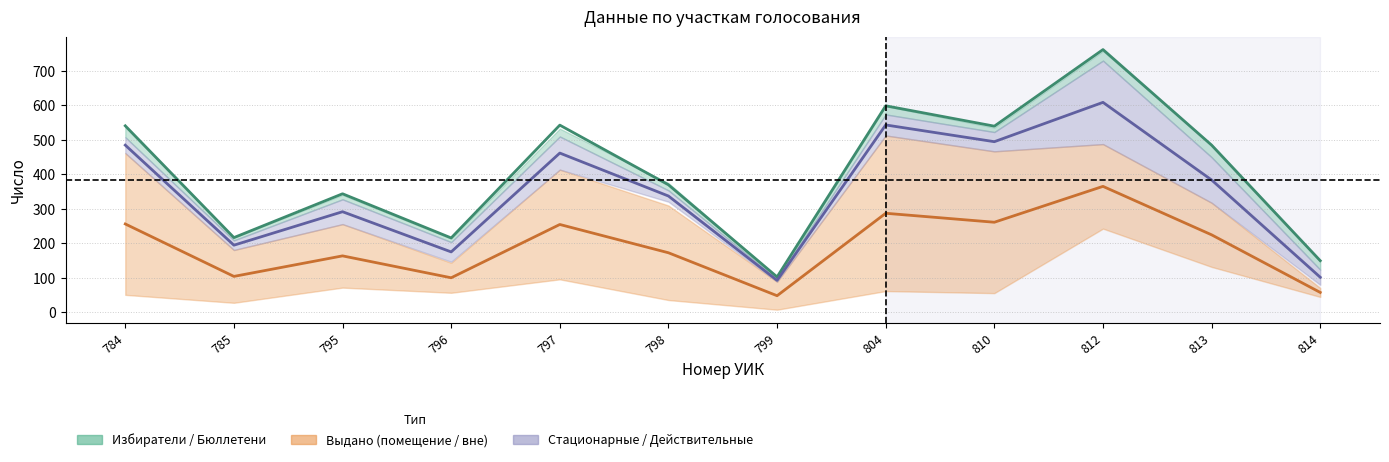

At how many categories does at least one series exceed 228?

8